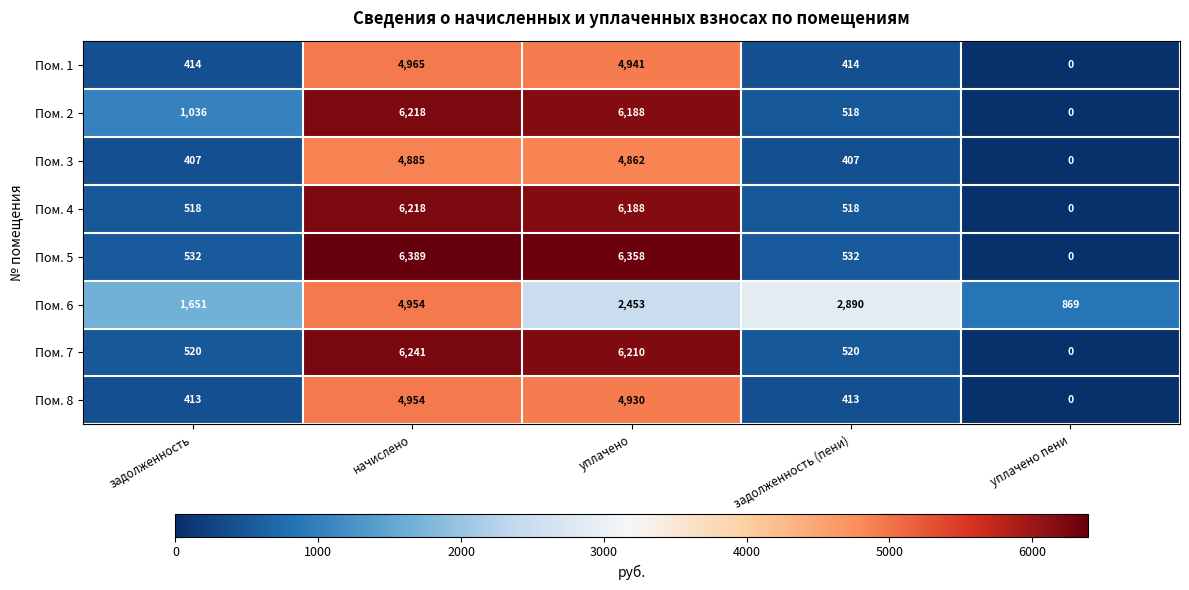

What is the greatest value displayed?

6389